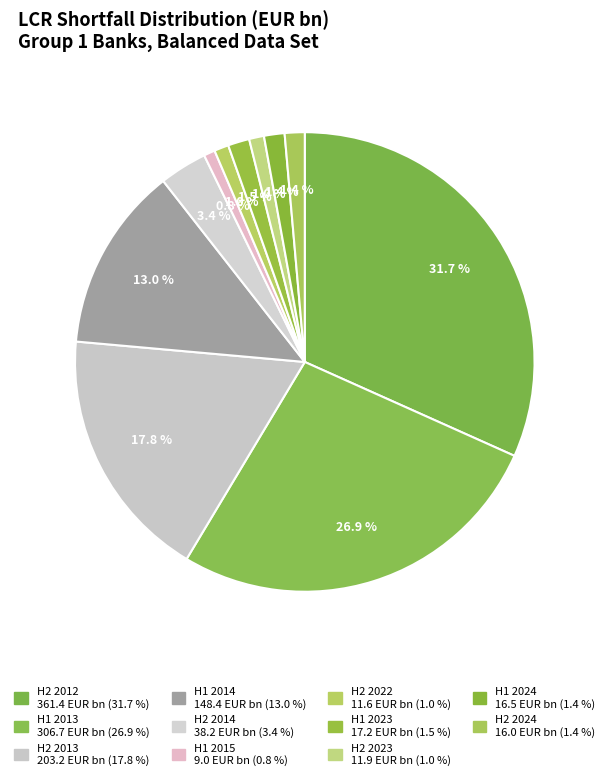

How many slices are in this pie chart?

11